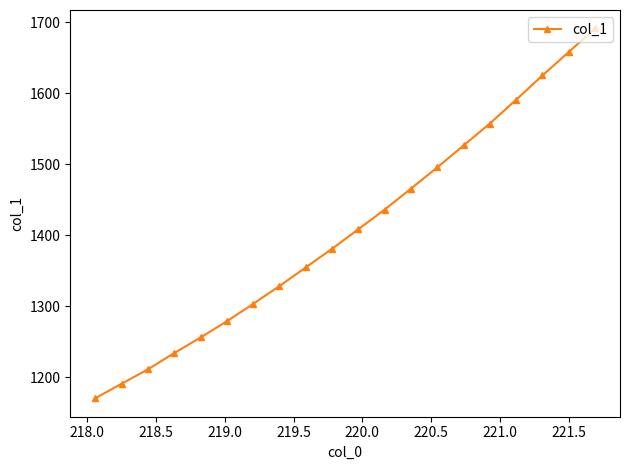

What is the value of the 13th point from the left?

1465.8